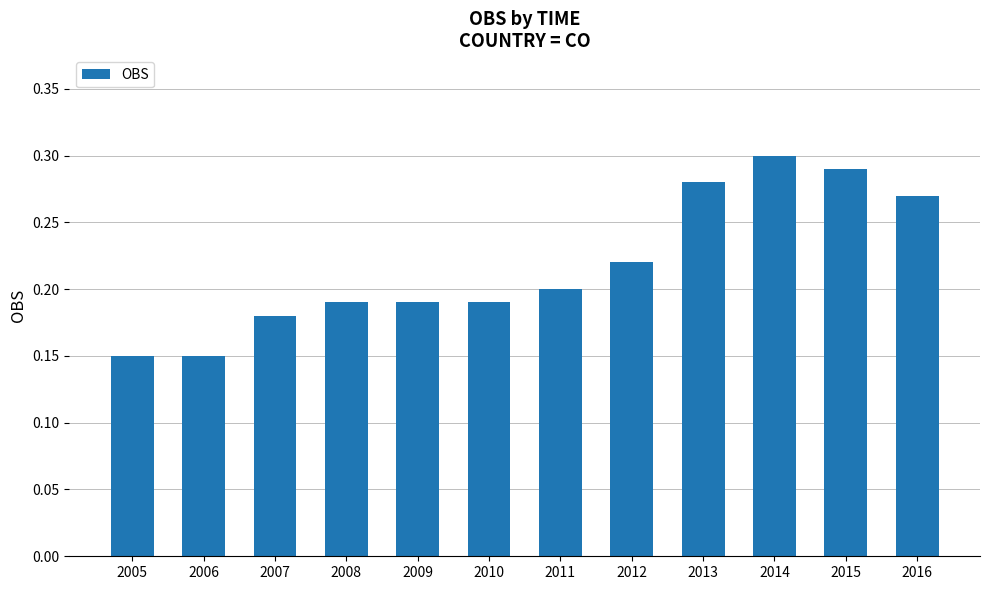

Which label corresponds to the largest value in the chart?

2014